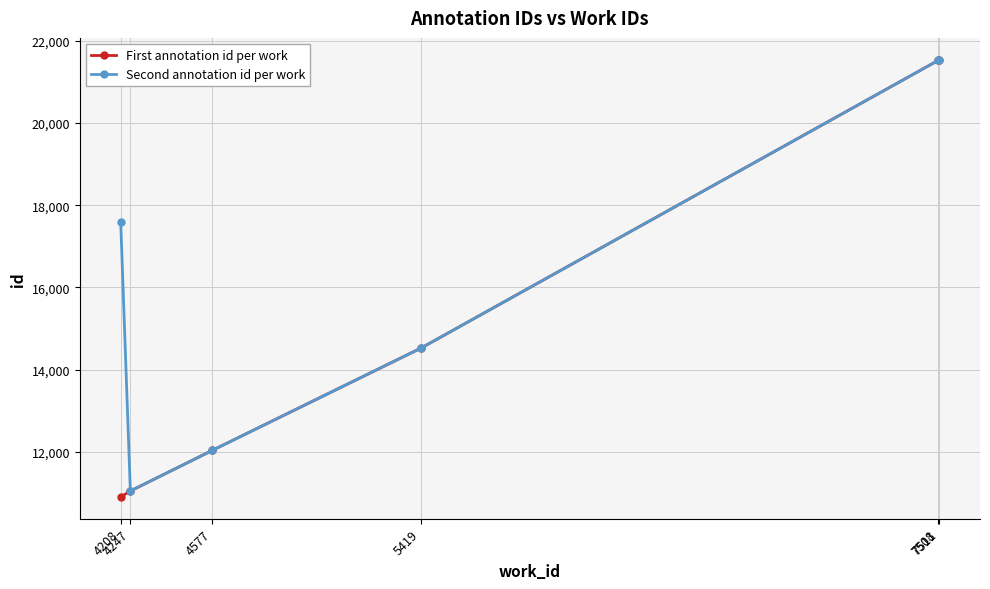

What is the greatest value displayed?

21534